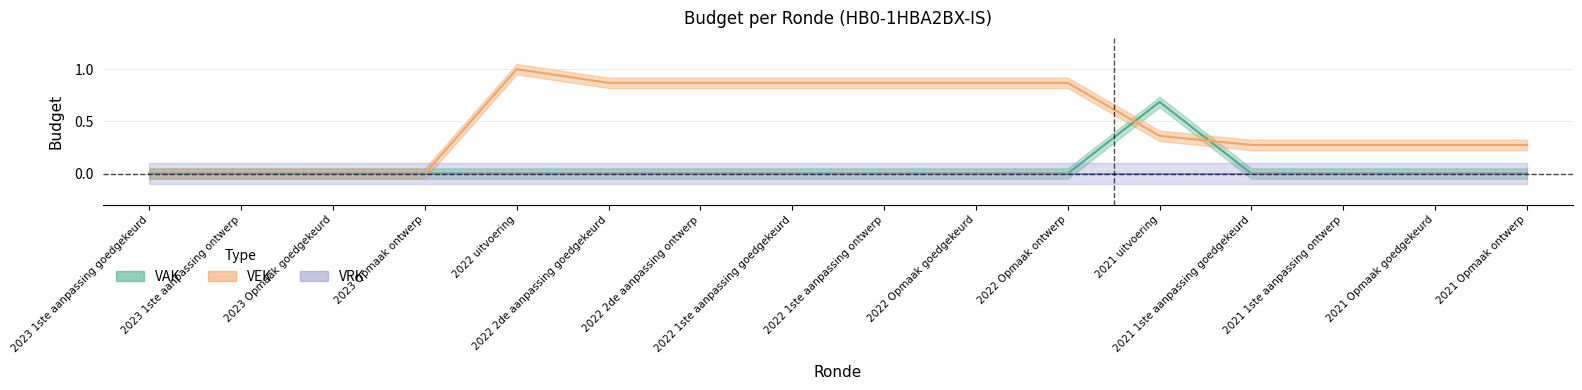

True or false: VEK and VAK intersect in this chart.

True